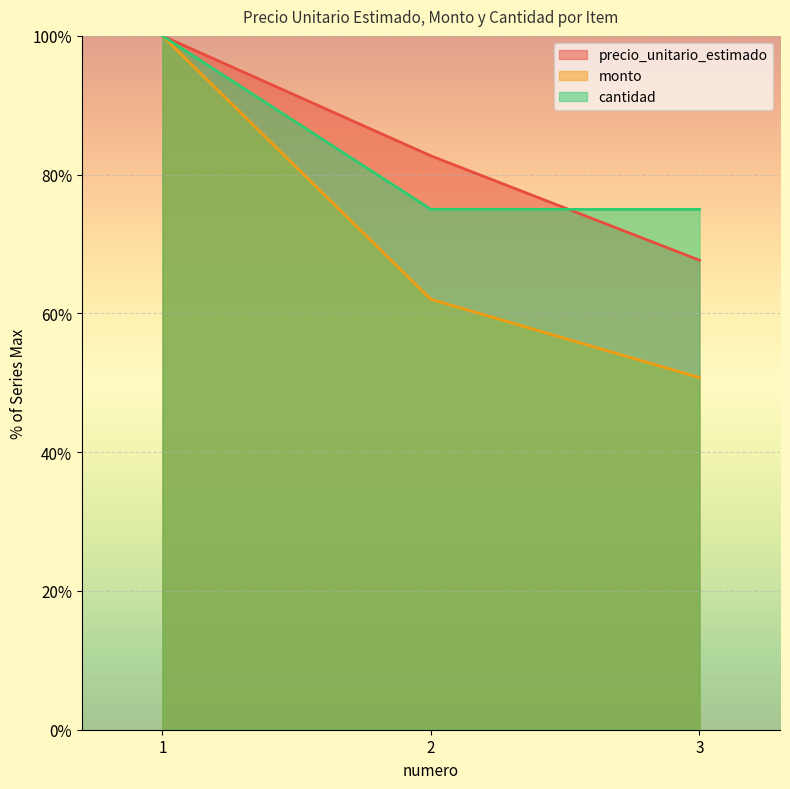

What is the average value of the cantidad series?

83.3